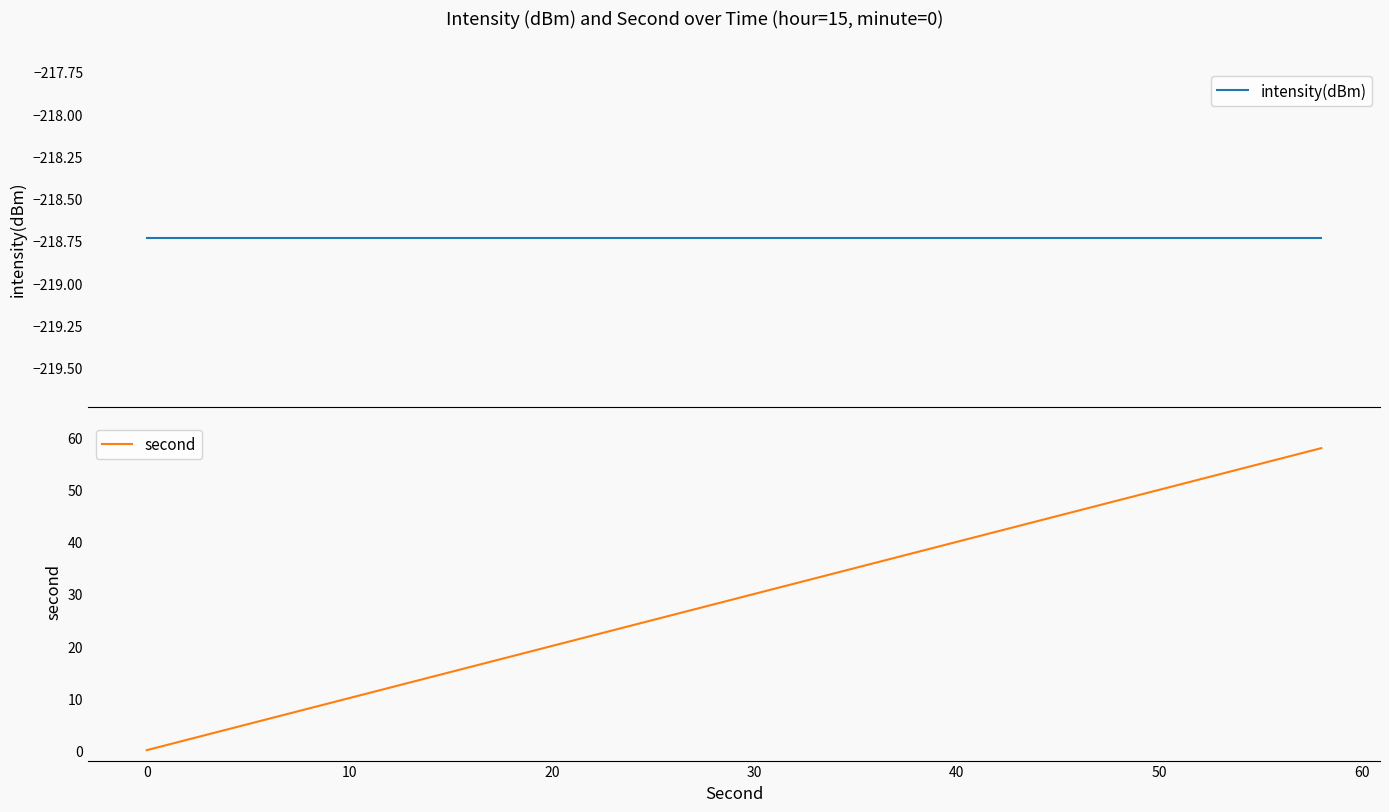

True or false: intensity(dBm) and second intersect in this chart.

False